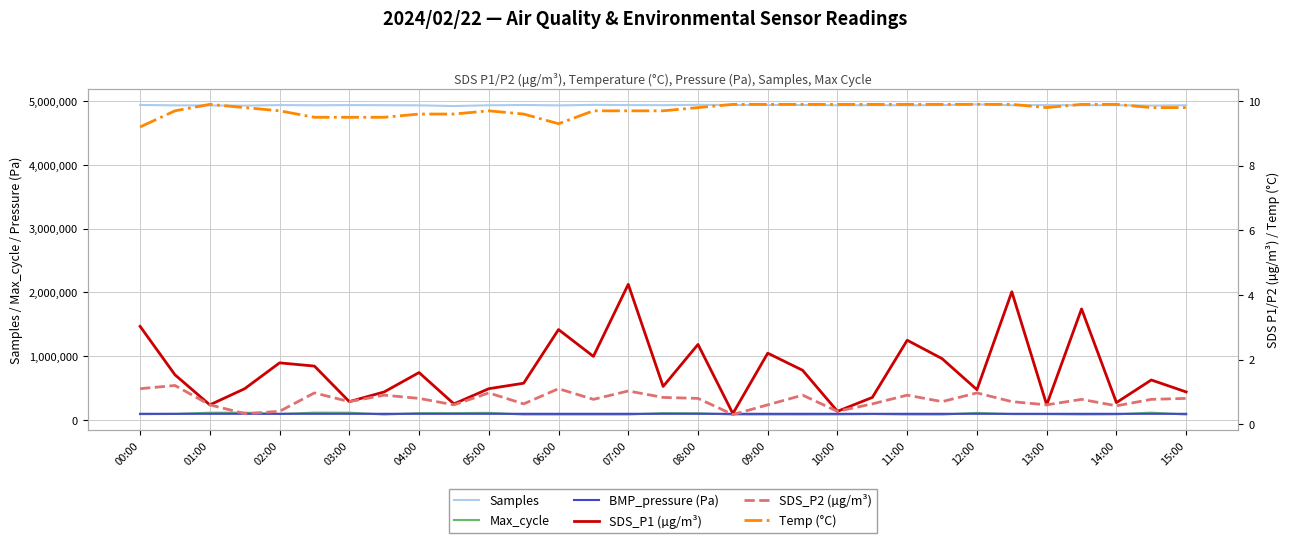

What is the difference between the highest and lowest values at 23?

4936141.3